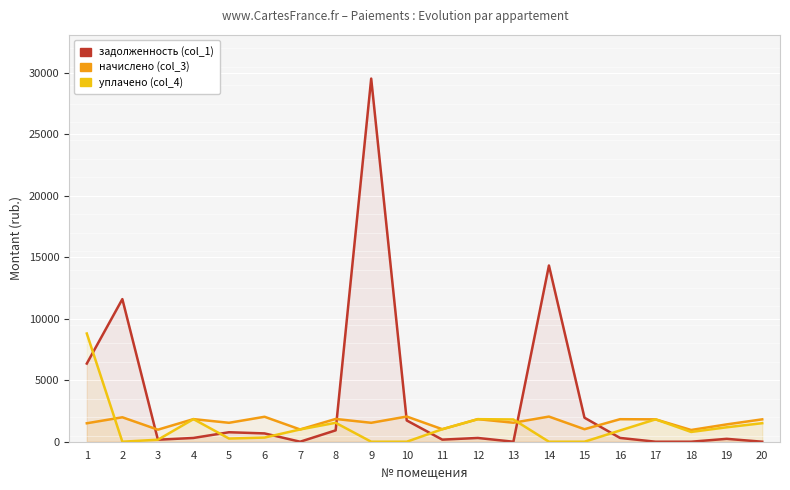

Which series has the largest total across all categories?

задолженность (col_1)